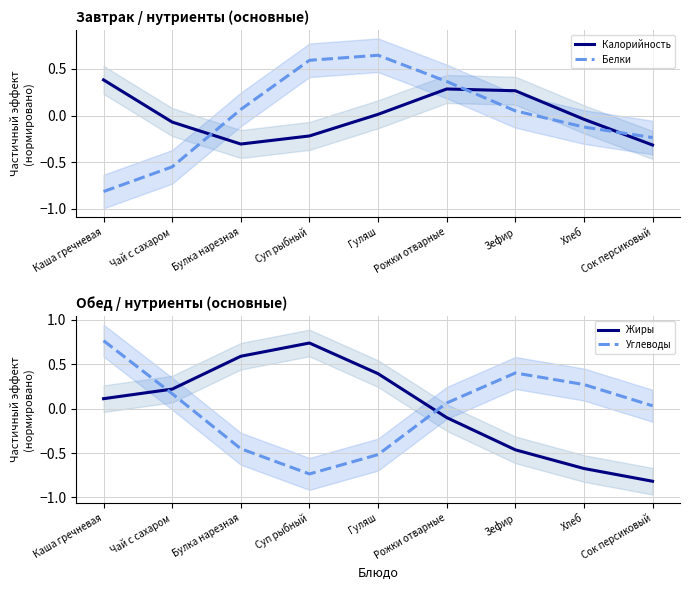

How many values in the Жиры series exceed 0?

5